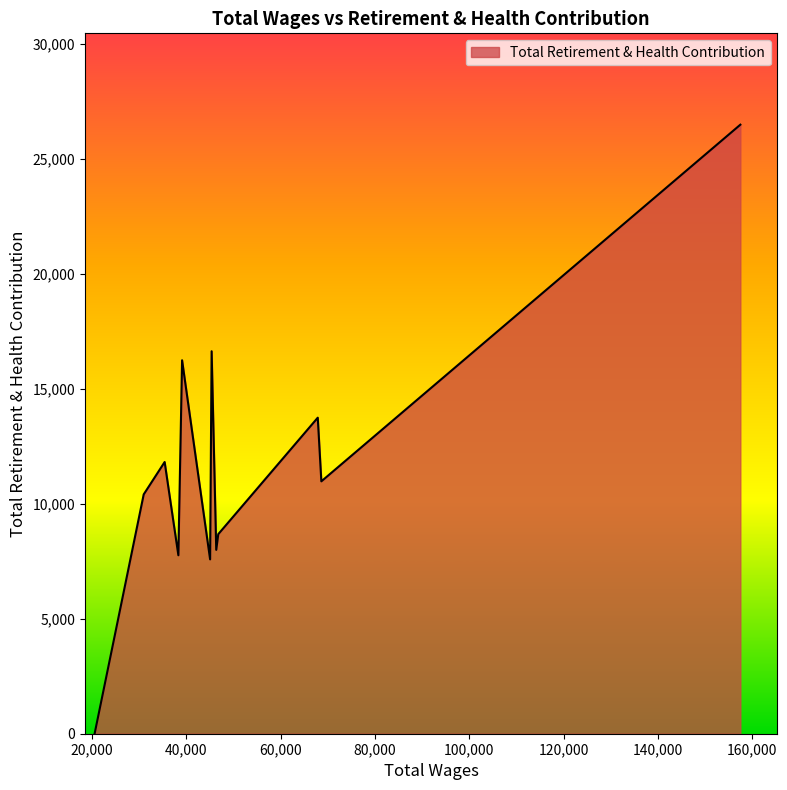

What is the maximum value shown in the chart?

26474